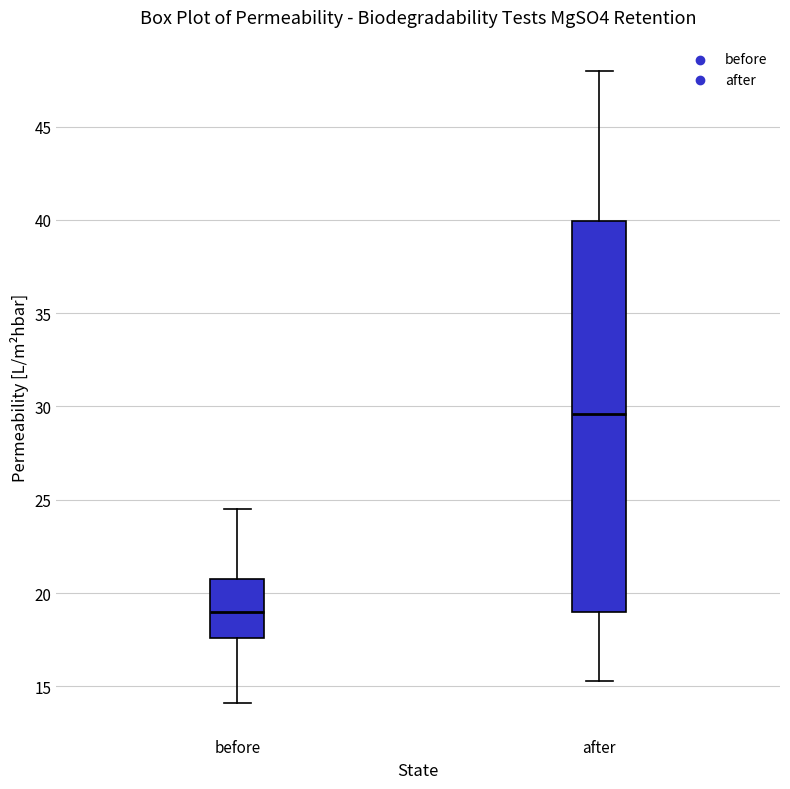

Reading left to right, read every box against the y-axis: the position of its median line, the range the box covers, and the ends of its whiskers. The values are not printed on the chart, so give them approximately, as read against the axis.

before: median 19.0, box 17.5 to 20.5, whiskers 14.0 to 24.5
after: median 29.5, box 19.0 to 40.0, whiskers 15.5 to 48.0